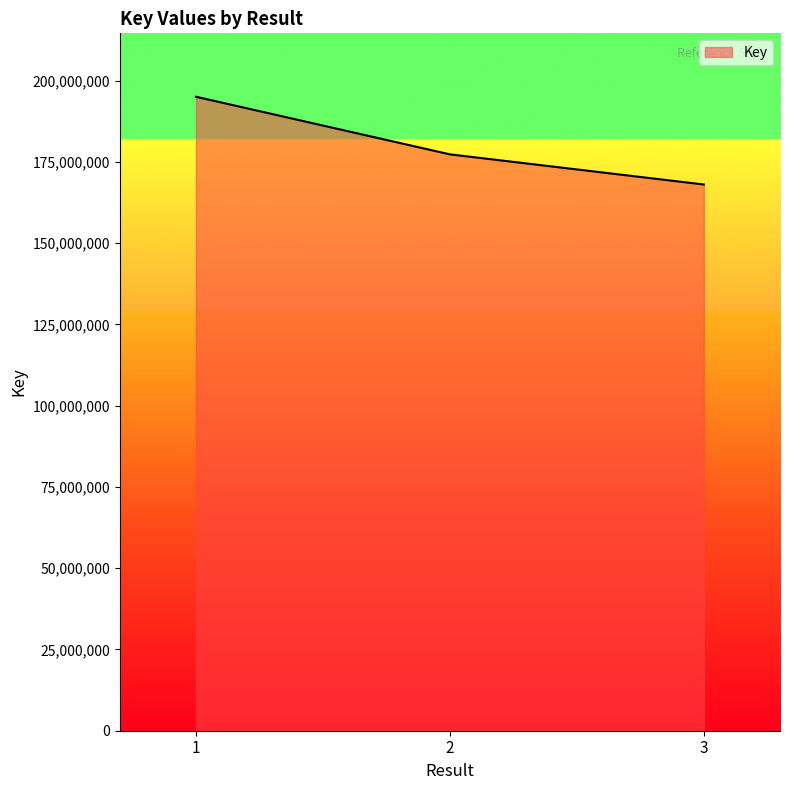

What is the difference between the maximum and minimum values?

26998464